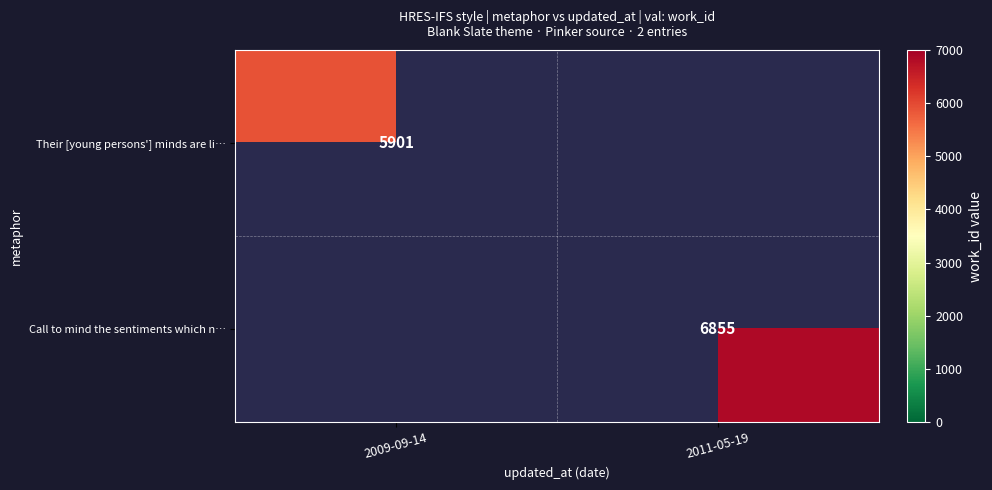

At how many categories does at least one series exceed 6377?

1